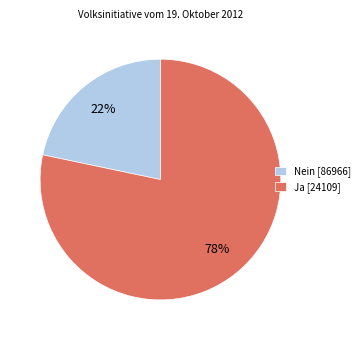

To the nearest percent, what is the combined percentage of Nein [86966] and Ja [24109]?

100%